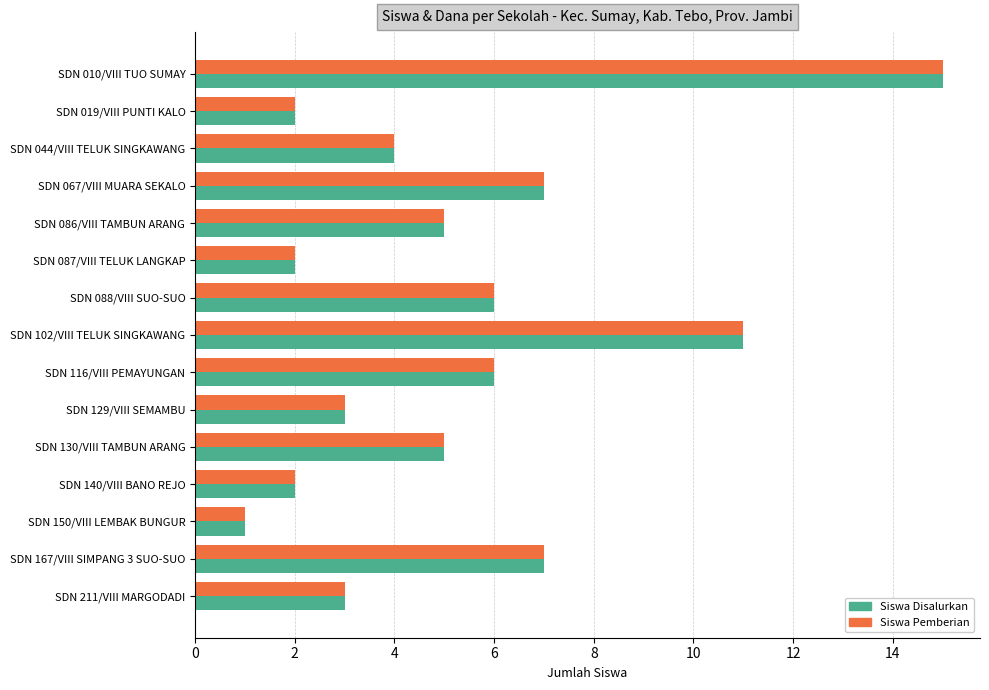

What is the minimum value shown in the chart?

1